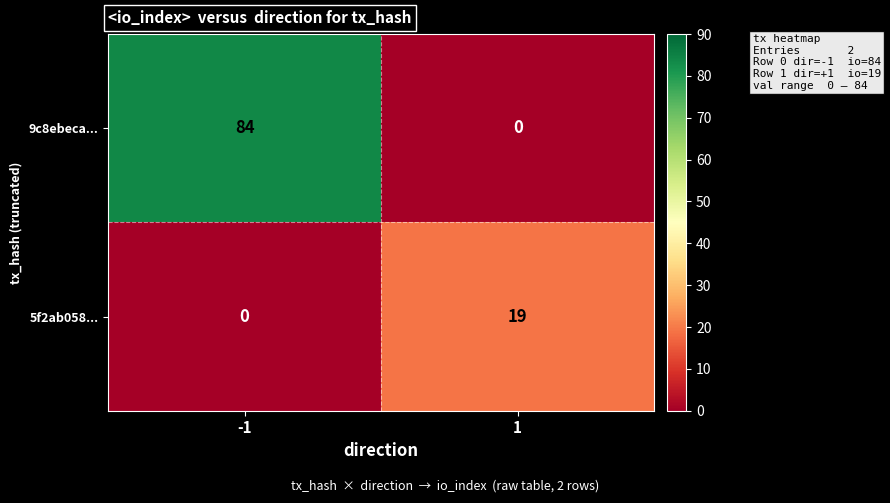

How many series are shown in this chart?

2